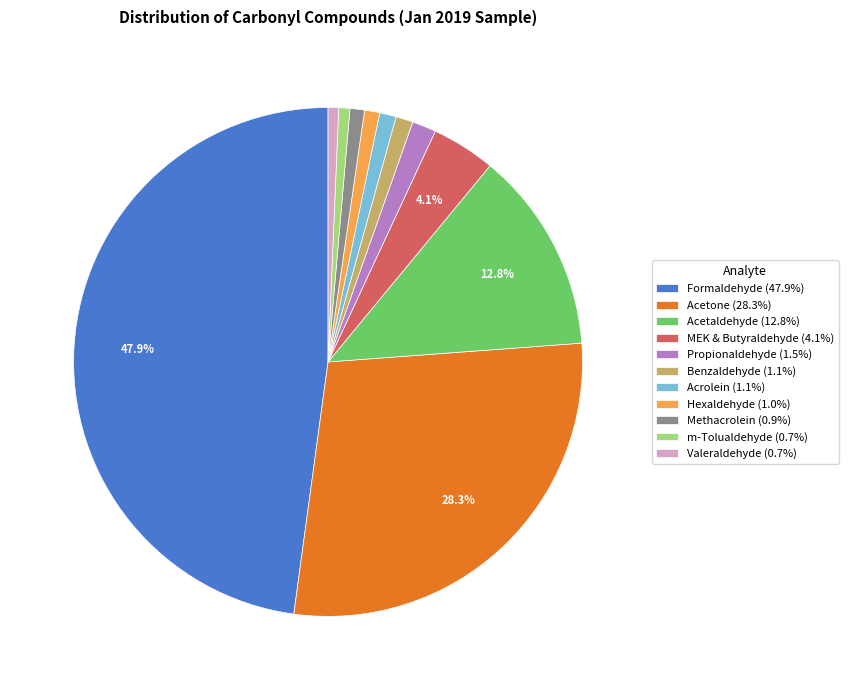

Is the sum of Acetone (28.3%) and Valeraldehyde (0.7%) greater than half?

No